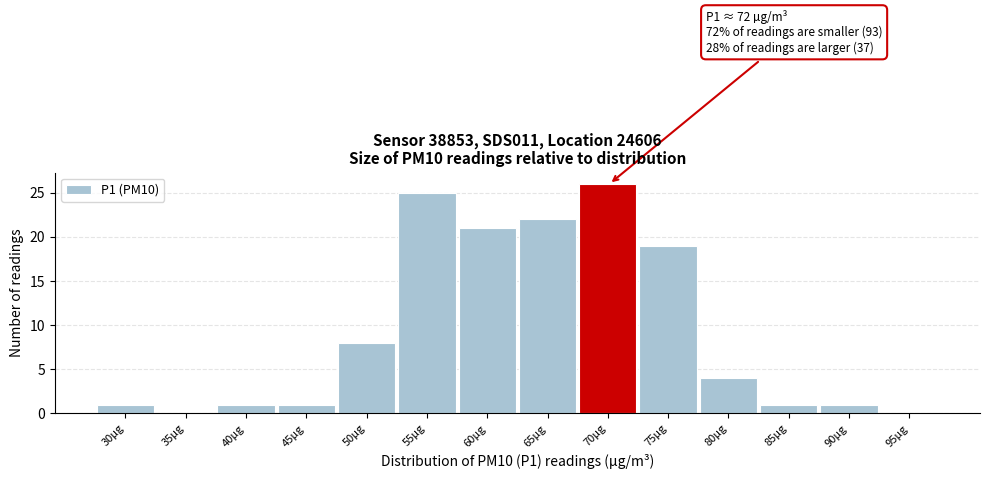

Reading left to right, extract all data points from this chart.

30µg=1	35µg=0	40µg=1	45µg=1	50µg=8	55µg=25	60µg=21	65µg=22	70µg=26	75µg=19	80µg=4	85µg=1	90µg=1	95µg=0